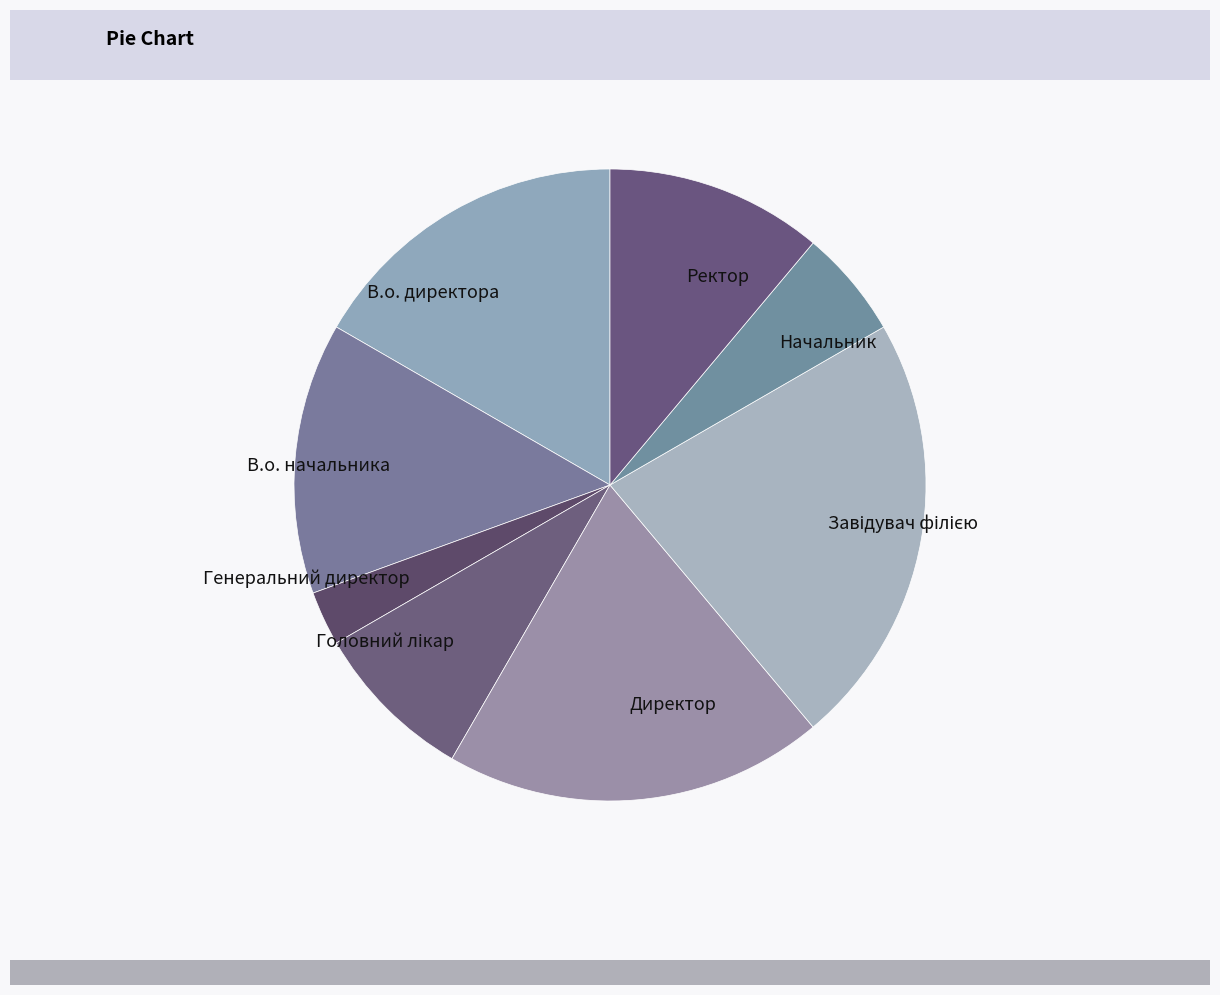

Which slice is the smallest?

Генеральний директор